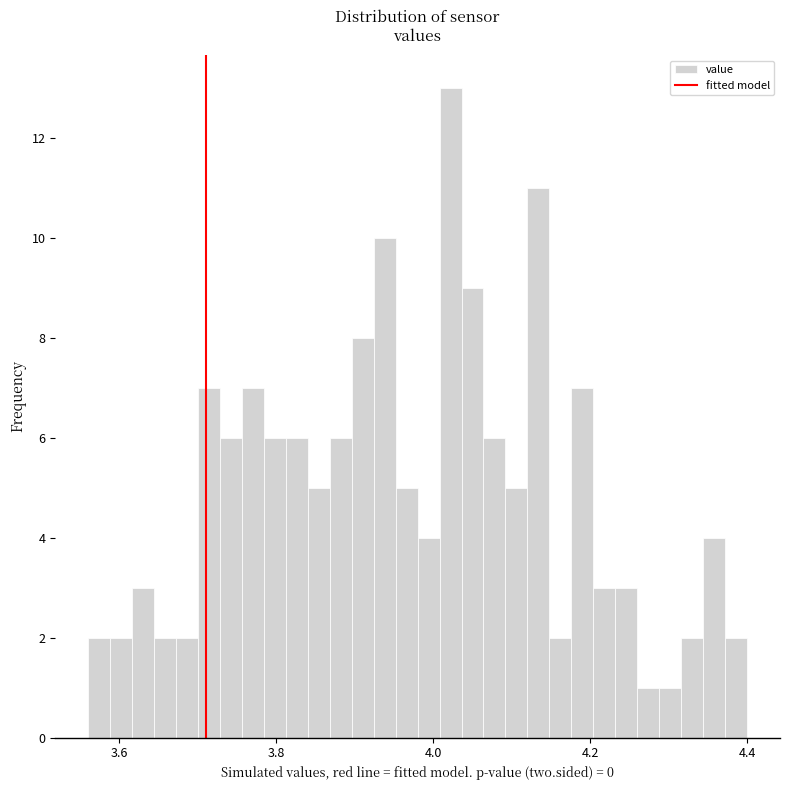

Around what value on the x-axis is the tallest bar? Give the approximate position of its centre, as read against the axis.

4.02